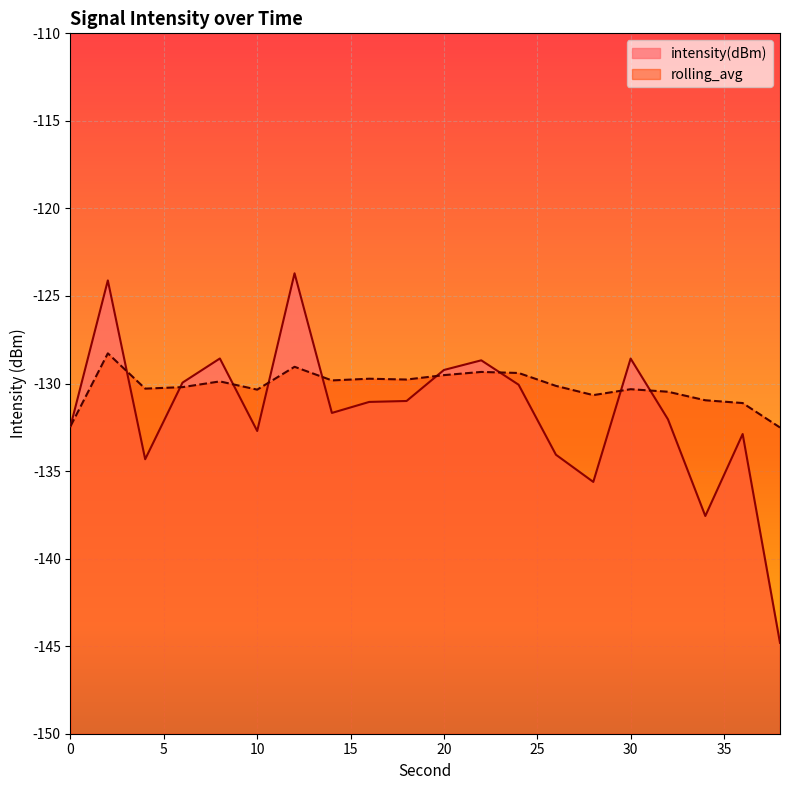

What is the minimum value shown in the chart?

-144.8